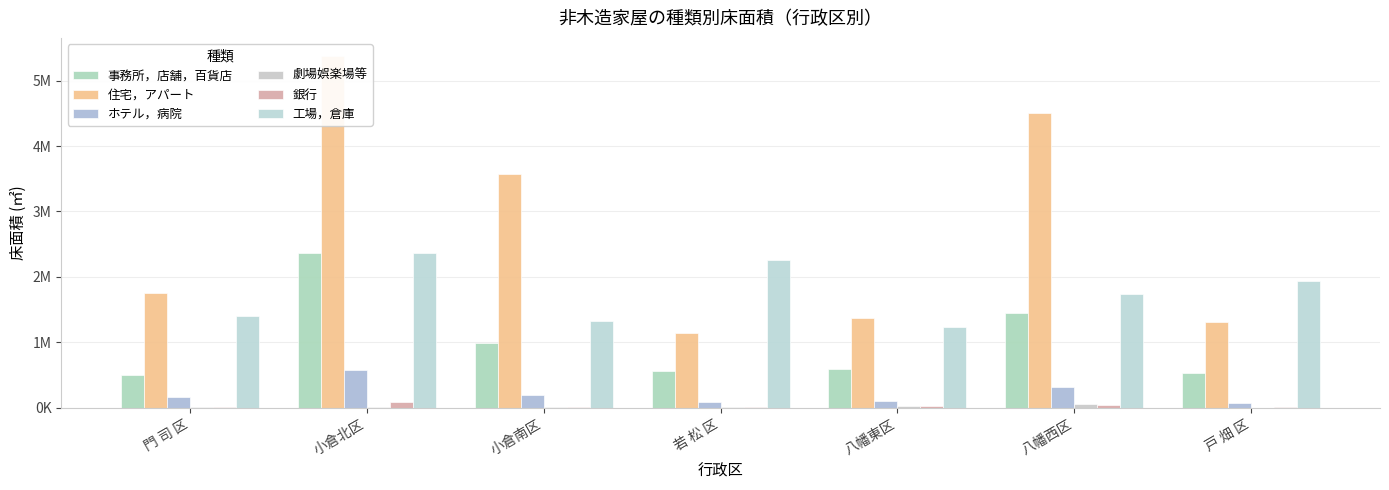

At which category is the sum across all series the highest?

小倉北区